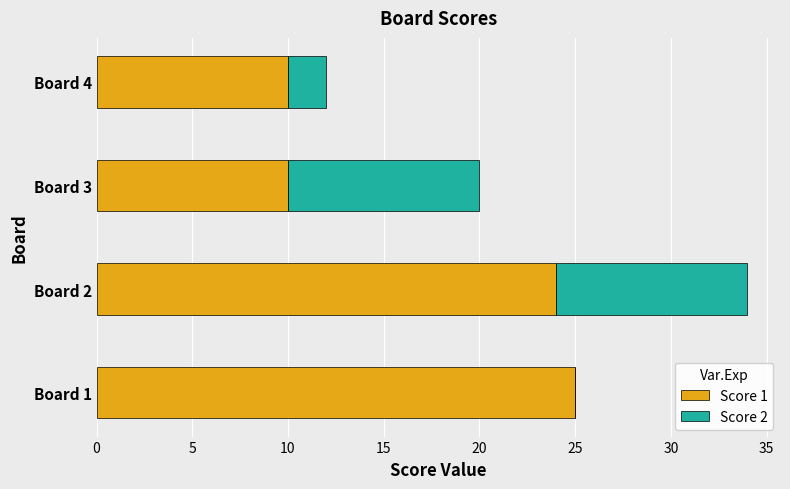

True or false: Score 1 has a value of 10 at Board 3.

True